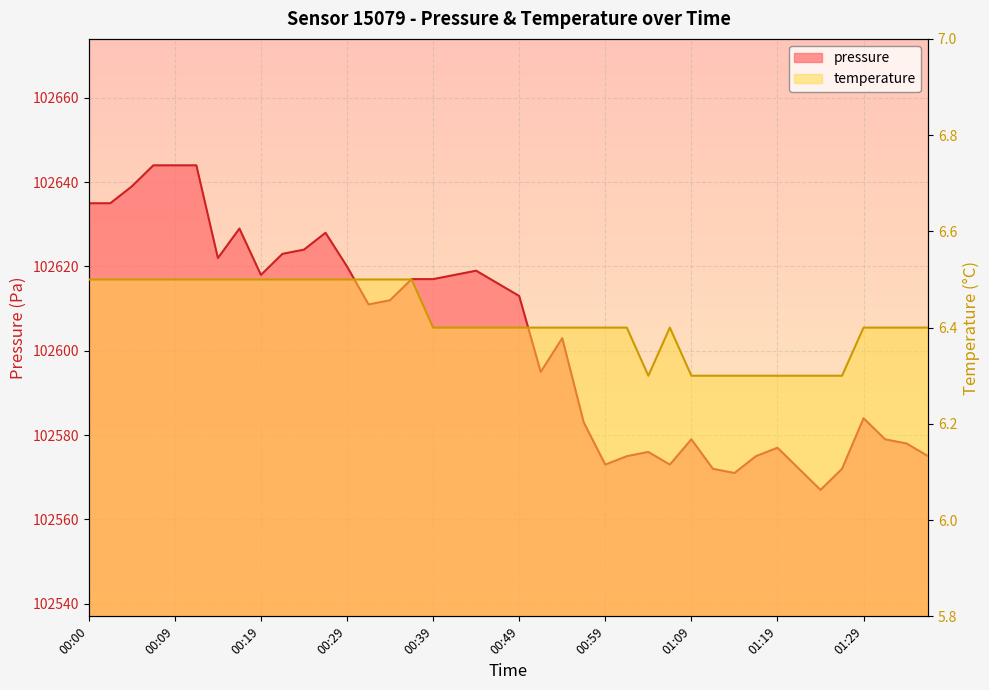

What is the approximate value of temperature at 00:19?

6.5